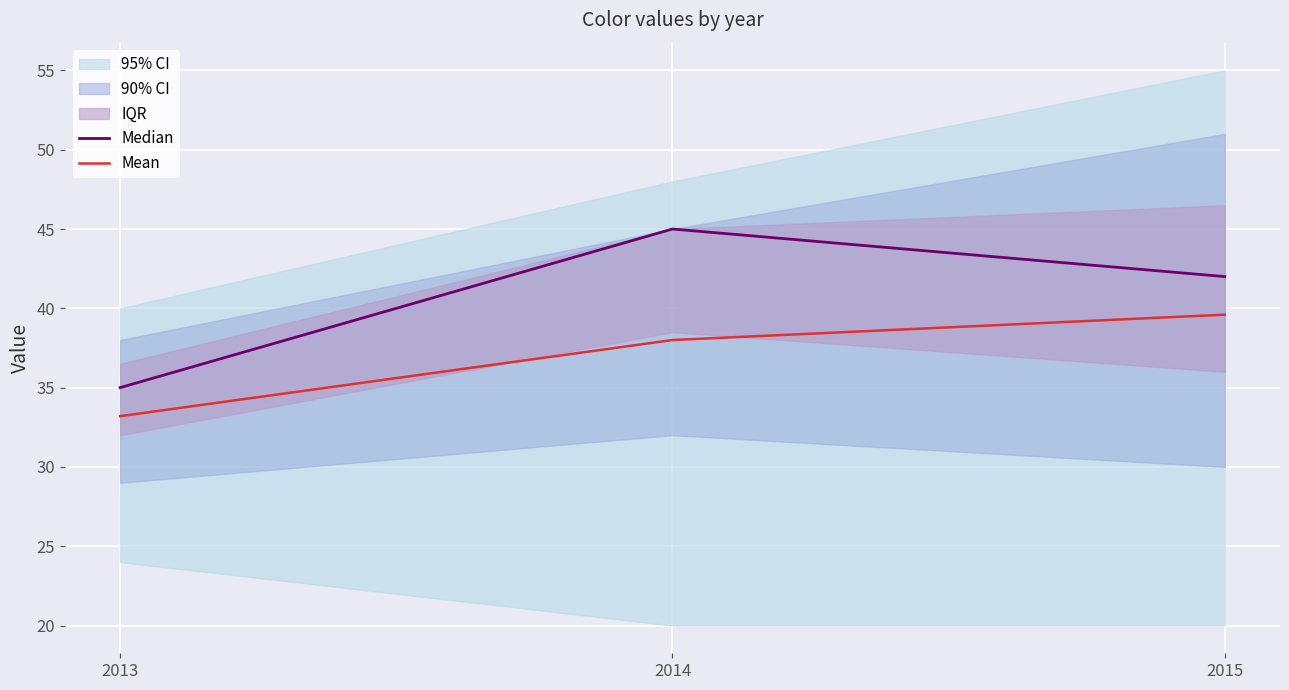

What is the minimum value for Median?

35.0